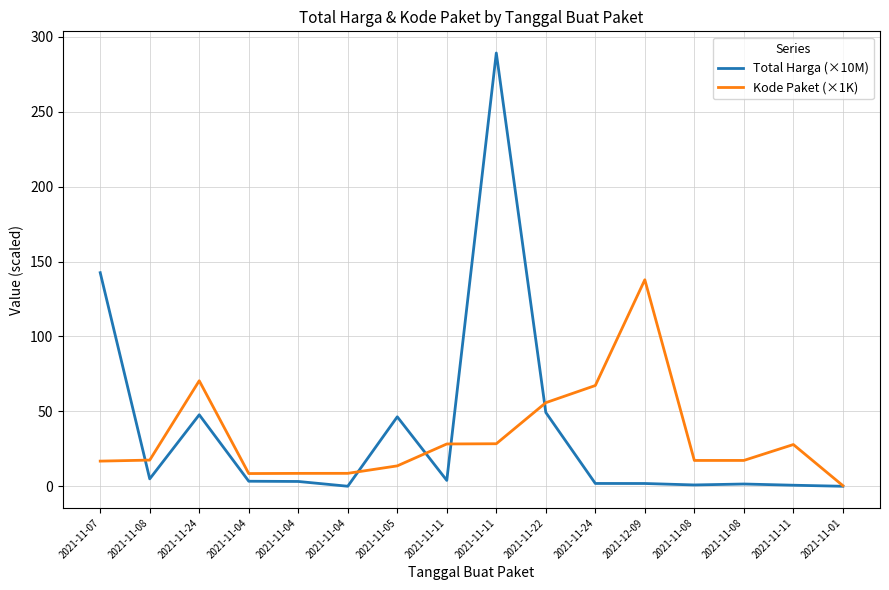

Is the value of Total Harga (×10M) at 2021-12-09 greater than the value of Kode Paket (×1K) at 2021-11-04?

No